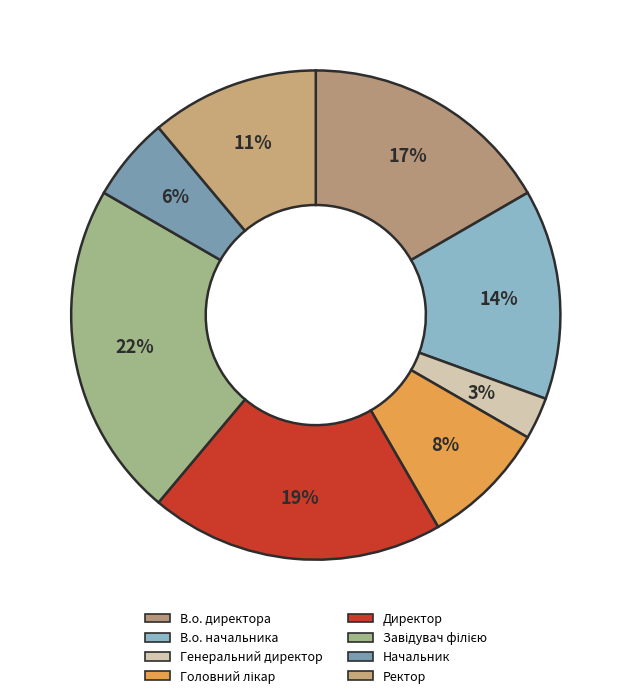

To the nearest percent, what is the average slice percentage?

12%